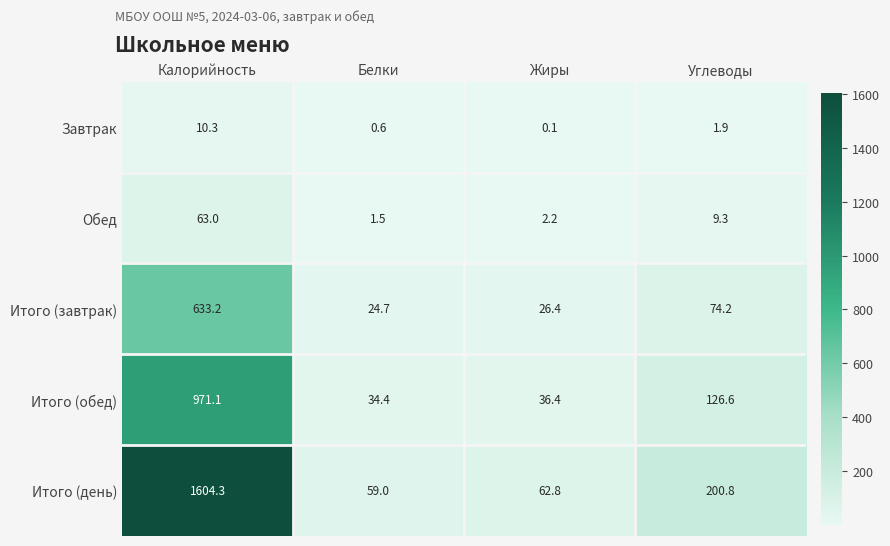

Reading left to right, transcribe all the data shown in this chart.

Завтрак: 10.3	0.6	0.1	1.9
Обед: 63.0	1.5	2.2	9.3
Итого (завтрак): 633.2	24.7	26.4	74.2
Итого (обед): 971.1	34.4	36.4	126.6
Итого (день): 1604.3	59.0	62.8	200.8